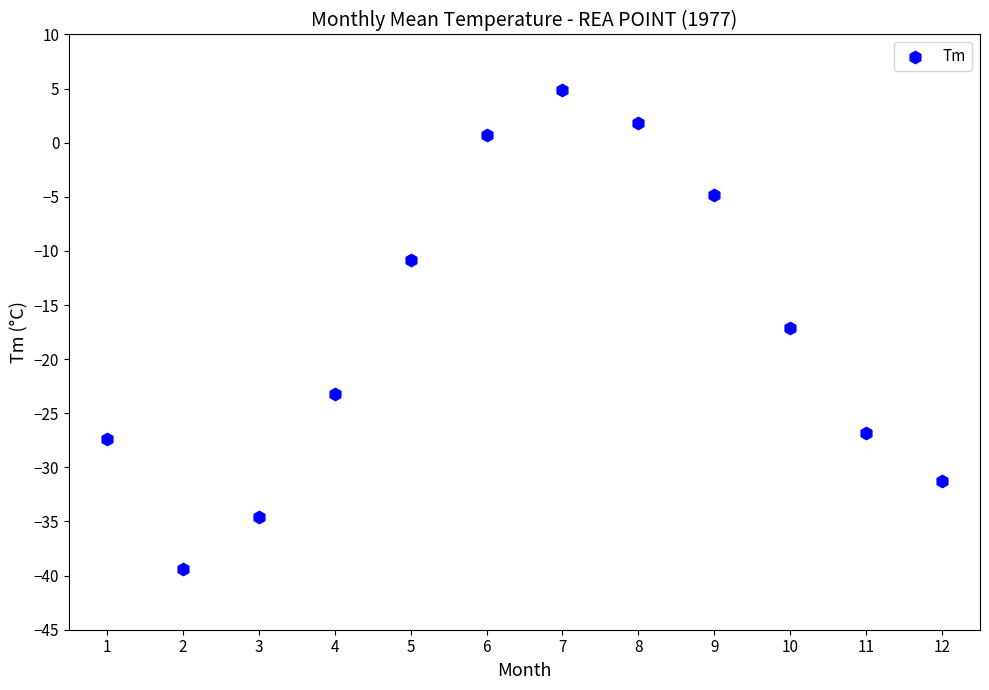

What is the range of Y values (max minus min)?

44.3